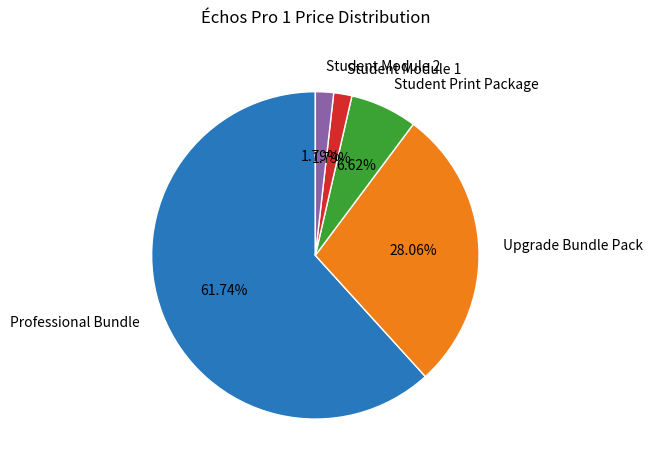

Is there a majority slice in this chart?

Yes